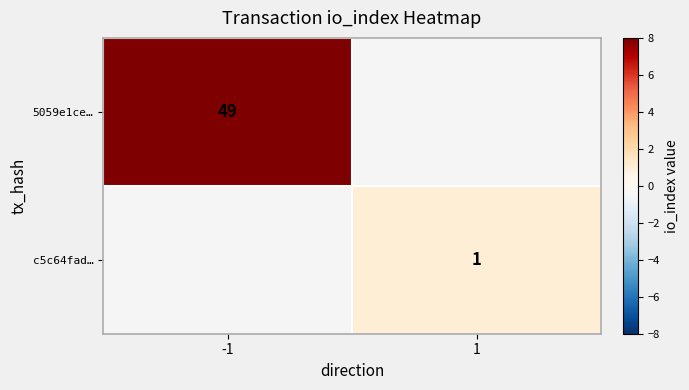

The value of c5c64fad… at 1 is 0. True or false?

False